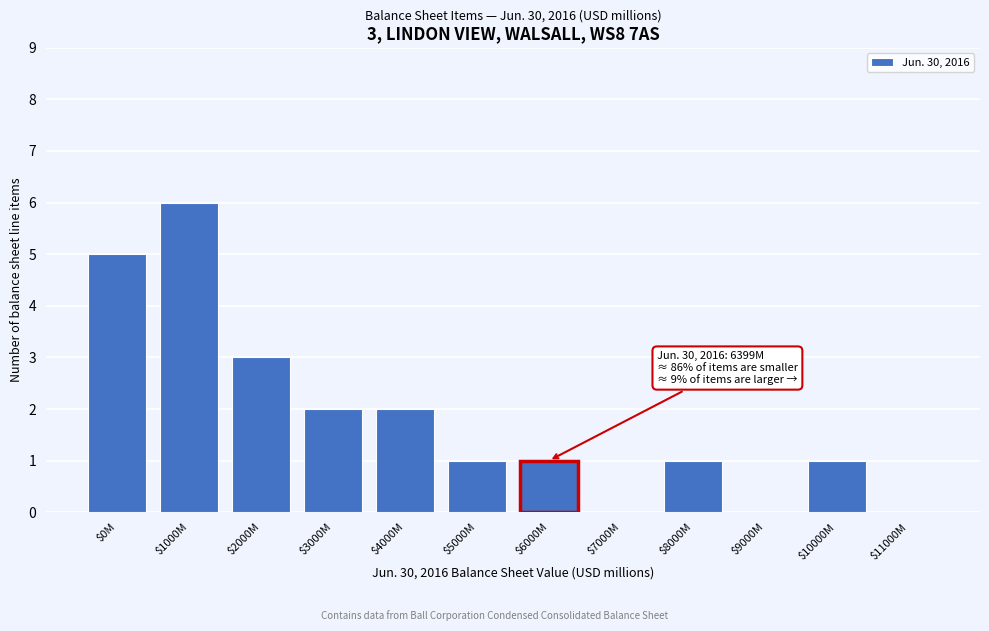

What is the greatest value displayed?

6